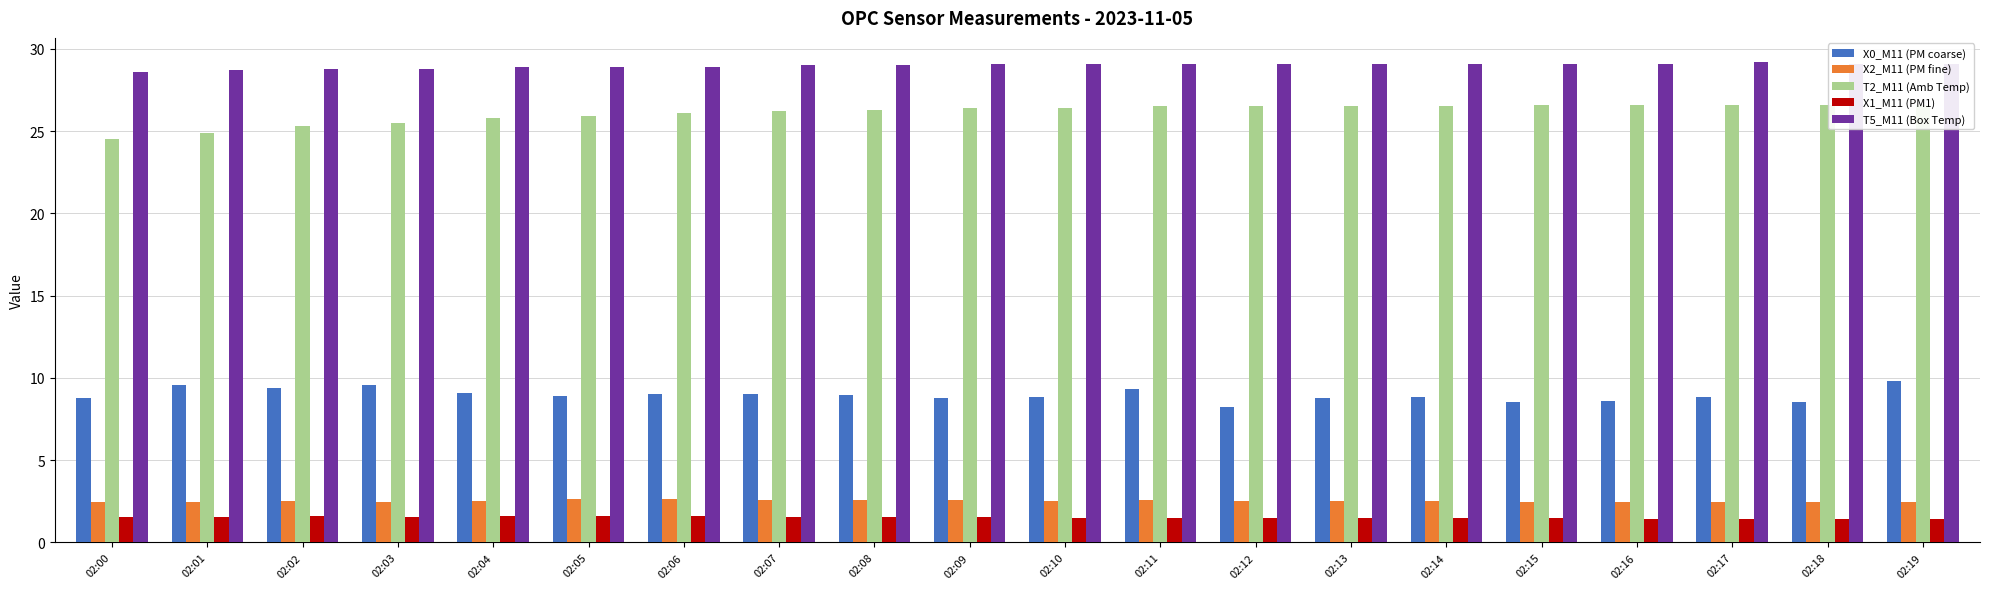

Count the T5_M11 (Box Temp) values in the range 28 to 29.

9